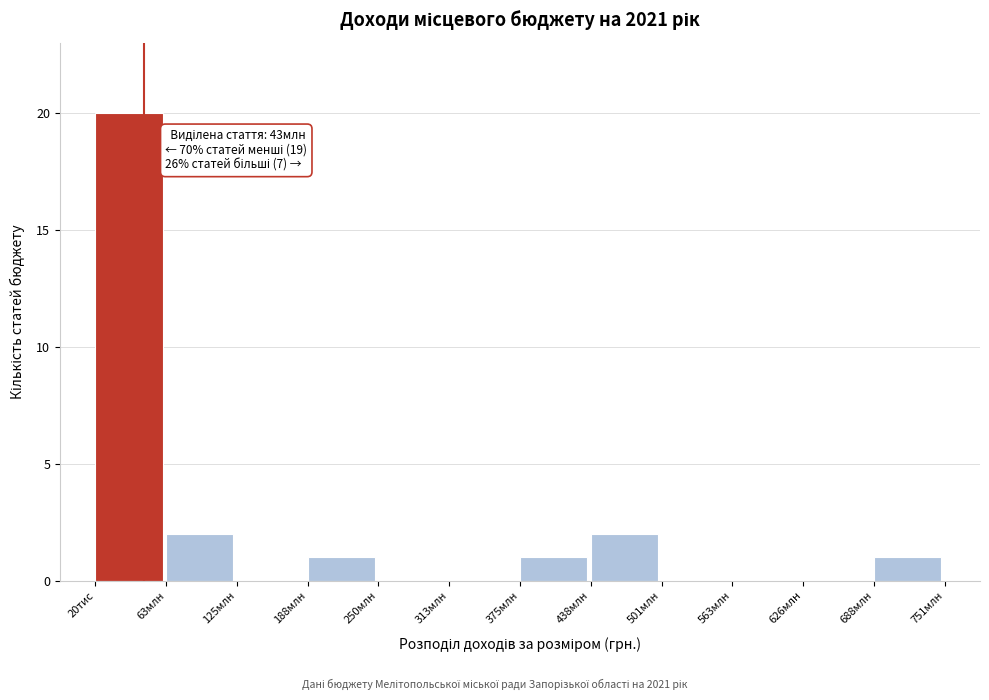

Reading left to right, transcribe all the data shown in this chart.

20тис=20	63млн=2	125млн=0	188млн=1	250млн=0	313млн=0	375млн=1	438млн=2	501млн=0	563млн=0	626млн=0	688млн=1